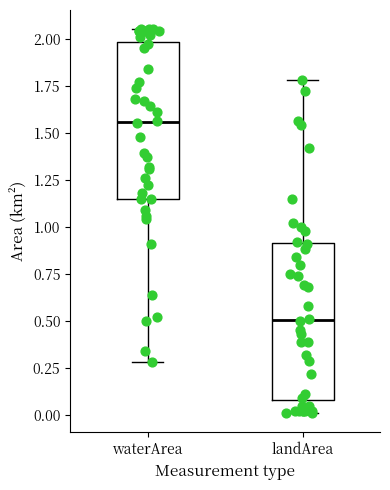

Reading left to right, transcribe this box plot: for each box, give where its median line is, the range the box spans, and where its two whiskers end, as read against the y-axis. The values are not printed on the chart, so give them approximately, as read against the axis.

waterArea: median 1.55, box 1.15 to 2.00, whiskers 0.30 to 2.05
landArea: median 0.50, box 0.10 to 0.90, whiskers 0.00 to 1.80